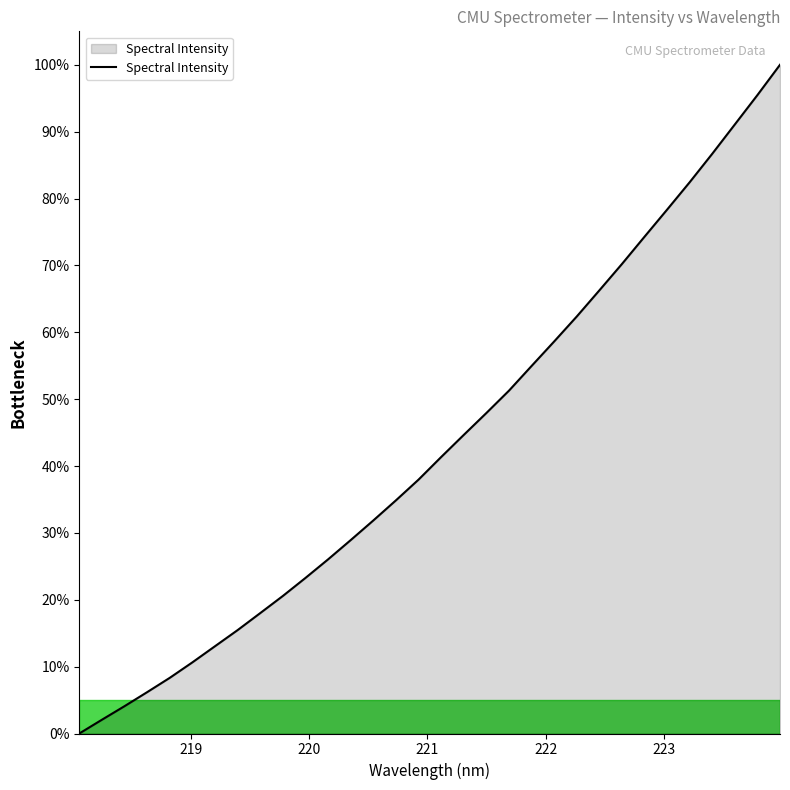

How many values are above zero?

31